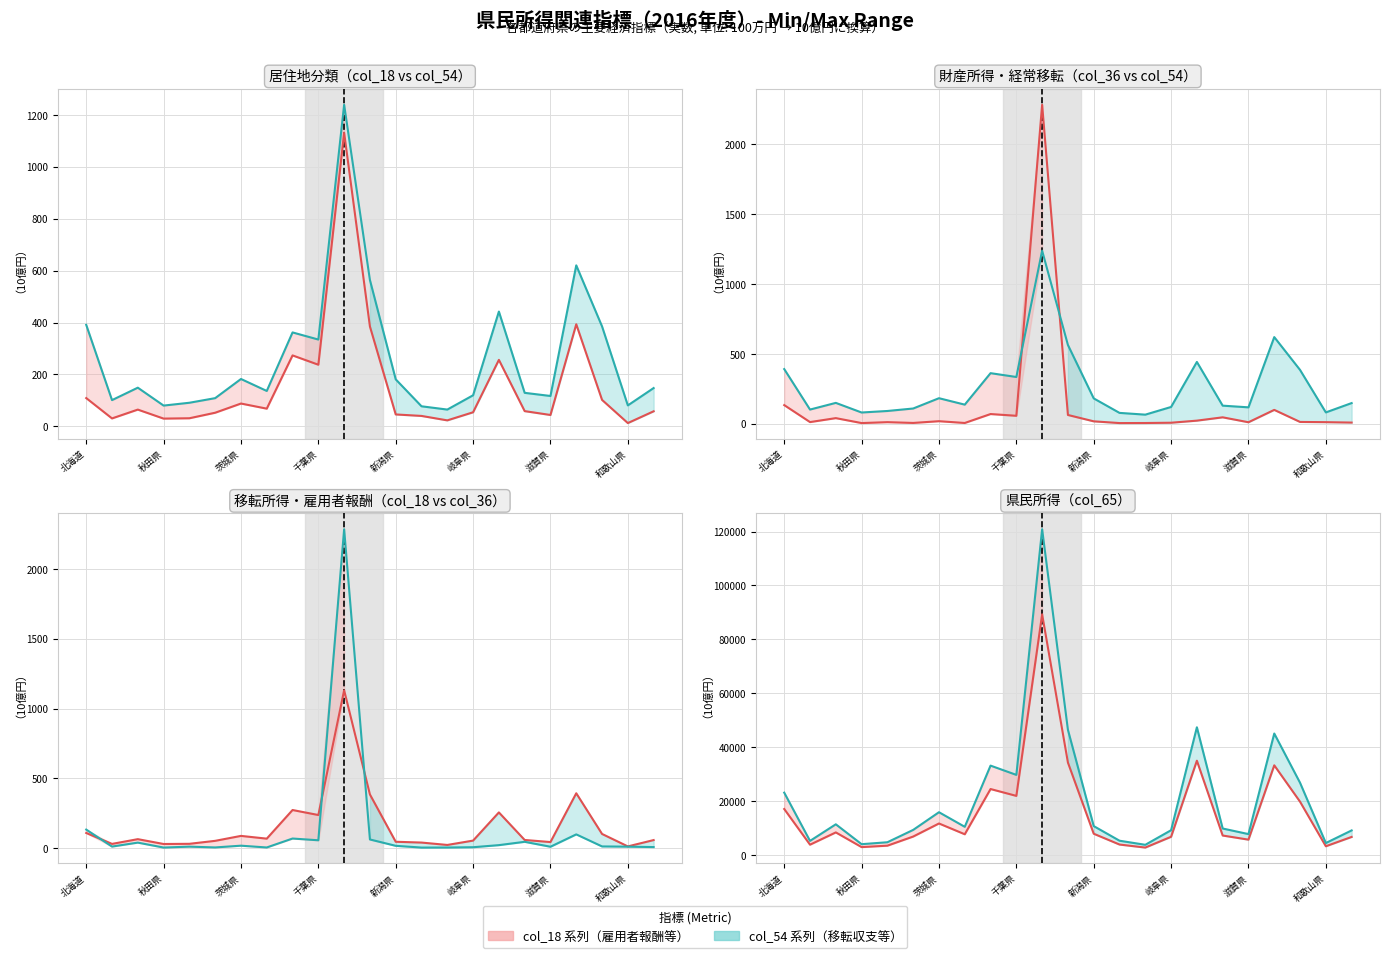

How many interior local valleys does the col_54 系列 series have?

7